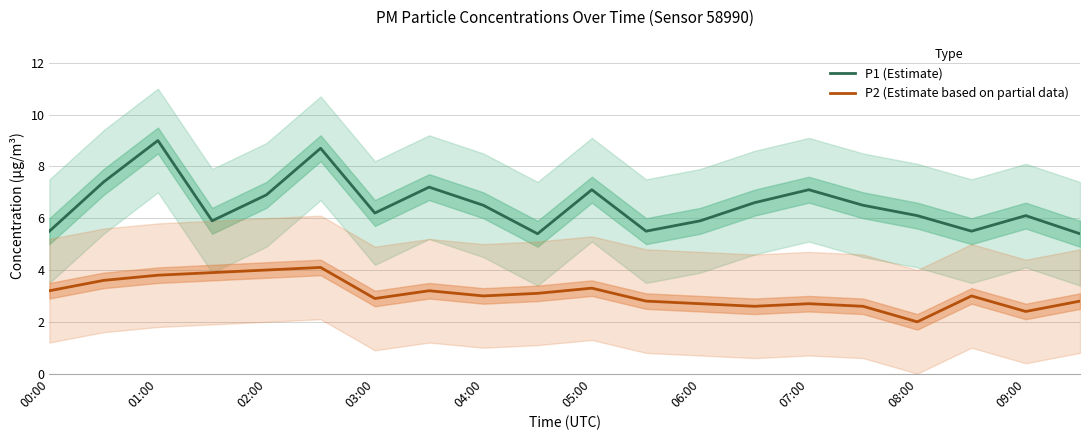

The P2 (Estimate based on partial data) series shows 2.9 at 03:00. True or false?

True